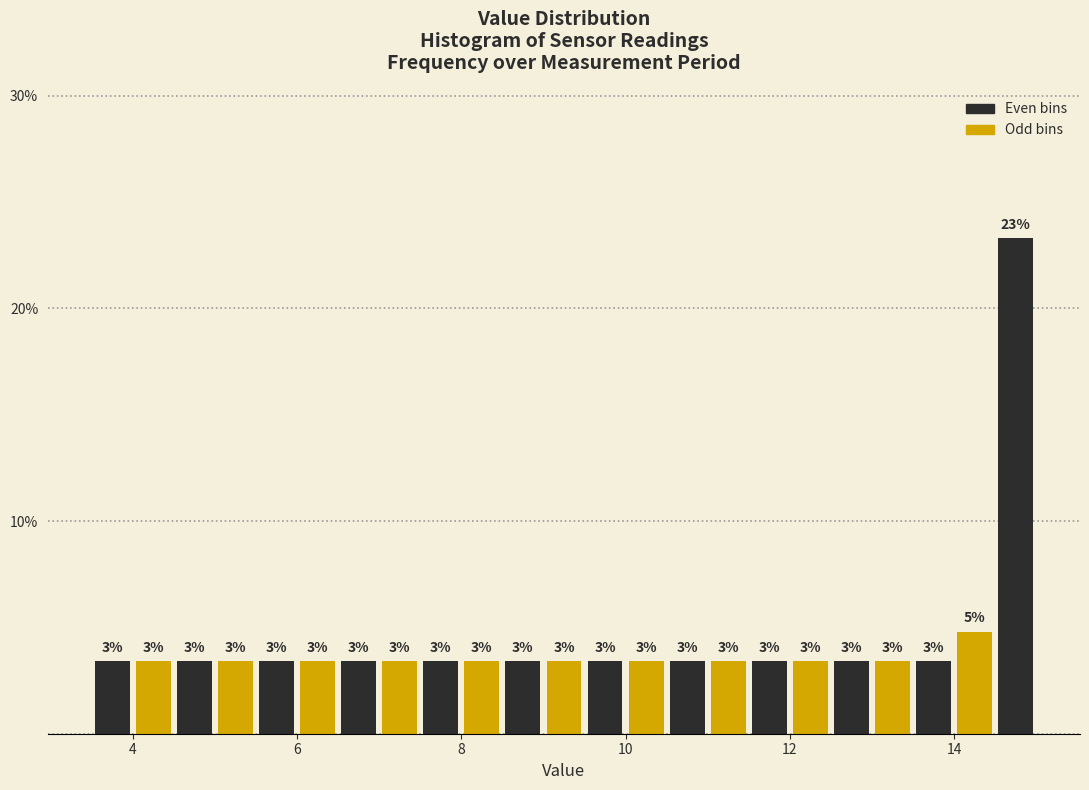

Around what value on the x-axis is the tallest bar? Give the approximate position of its centre, as read against the axis.

14.8